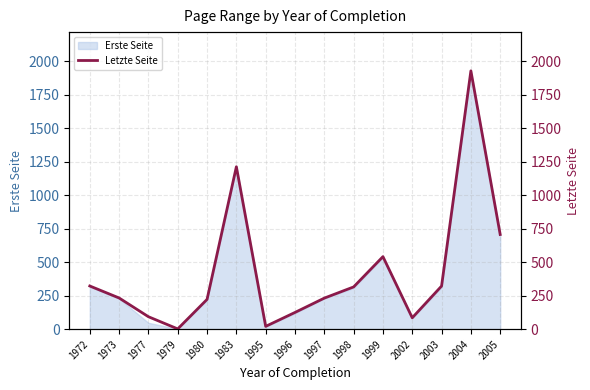

How many values are below 233?

7